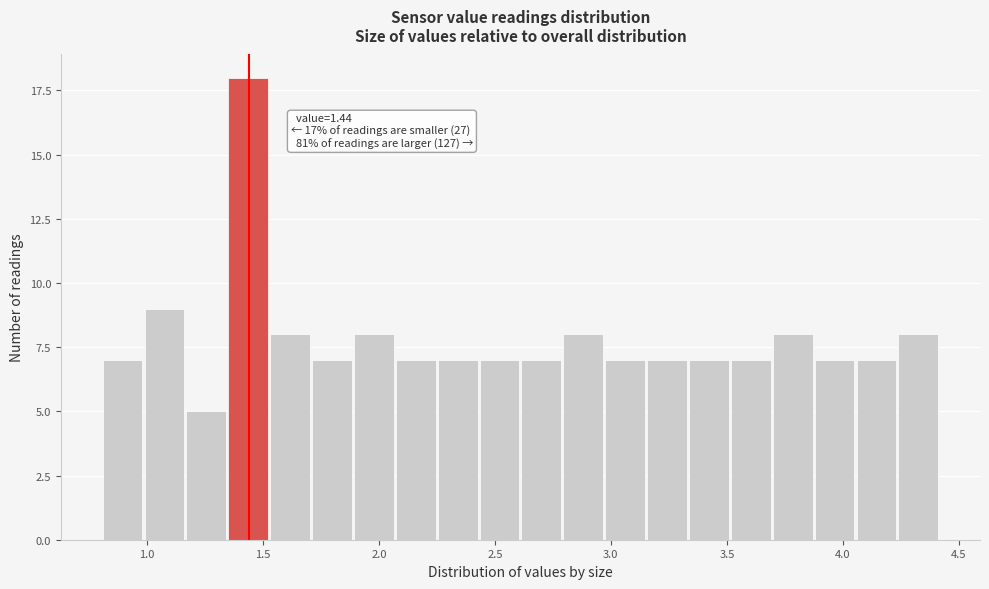

Read against the x-axis, roughly where is the centre of the tallest bar?

1.45